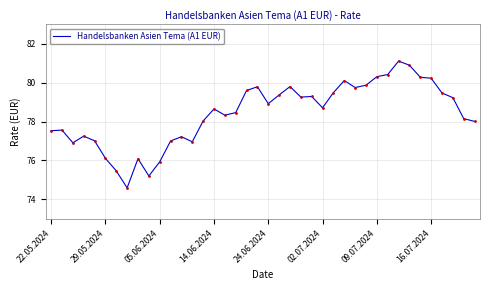

What is the difference between the maximum and minimum values?

6.5